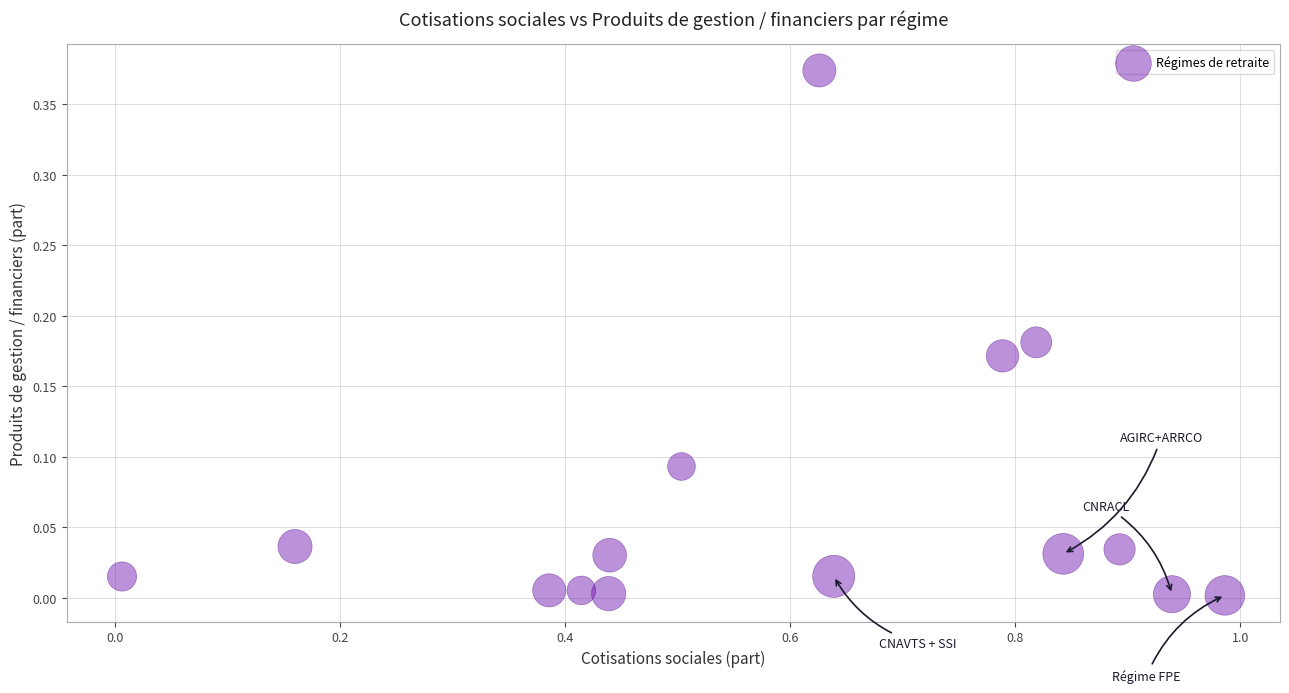

What is the range of X values (max minus min)?

1.0